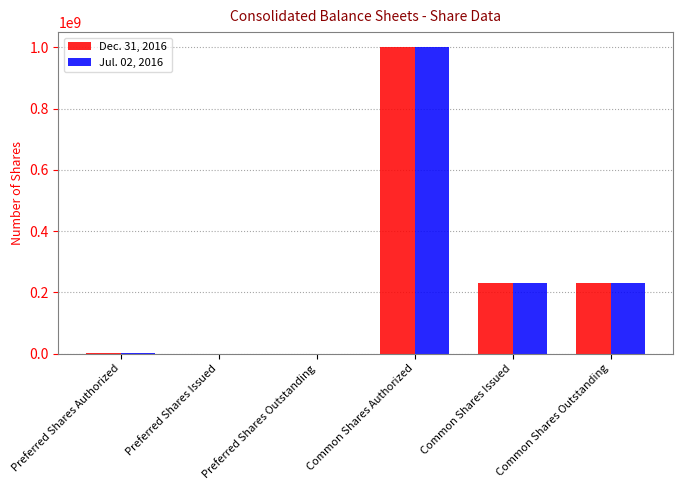

The Dec. 31, 2016 series shows 1000000 at Preferred Shares Authorized. True or false?

True